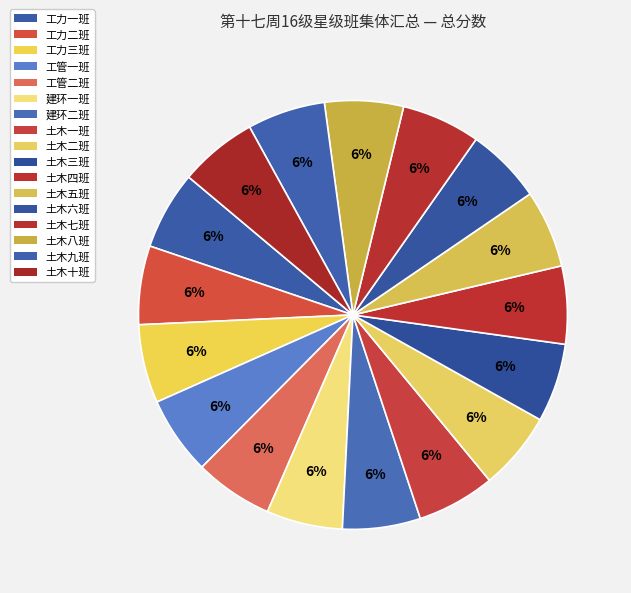

Does any single category account for the majority?

No